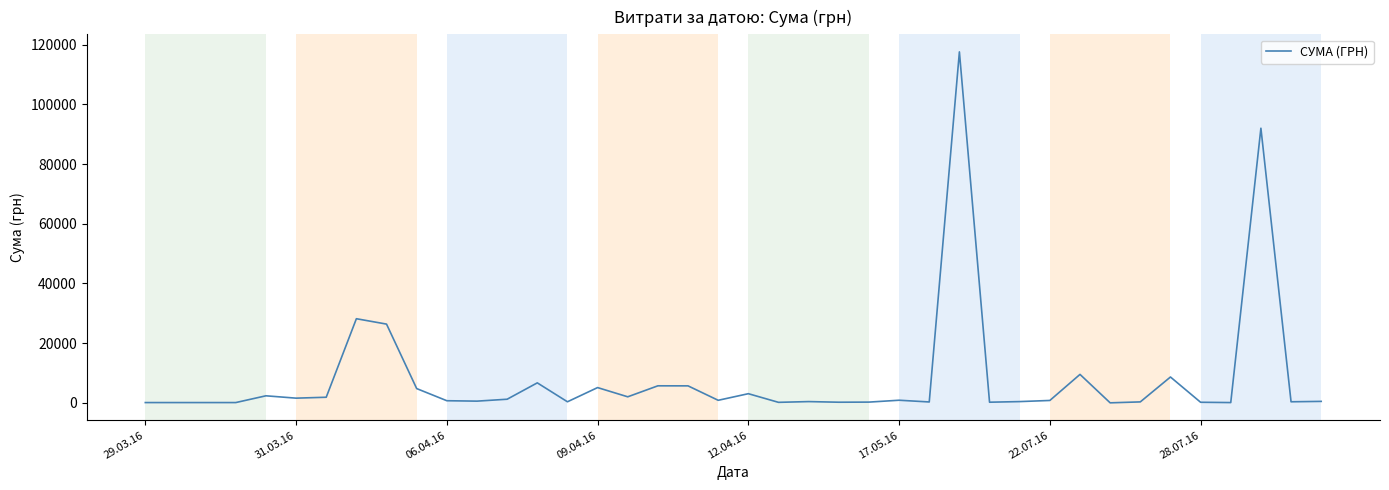

What is the maximum value shown in the chart?

117568.8